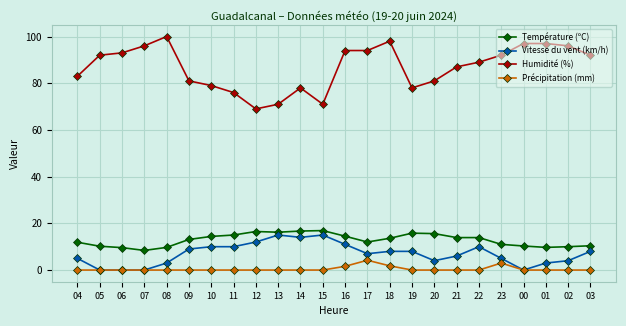

The value of Température (ºC) at 09 is 13.1. True or false?

True